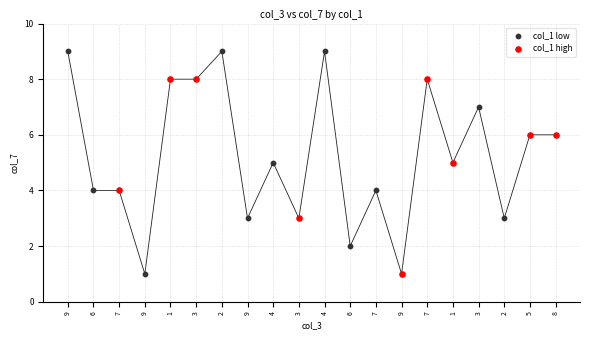

Which series has the largest Y range (max minus min)?

col_1 low